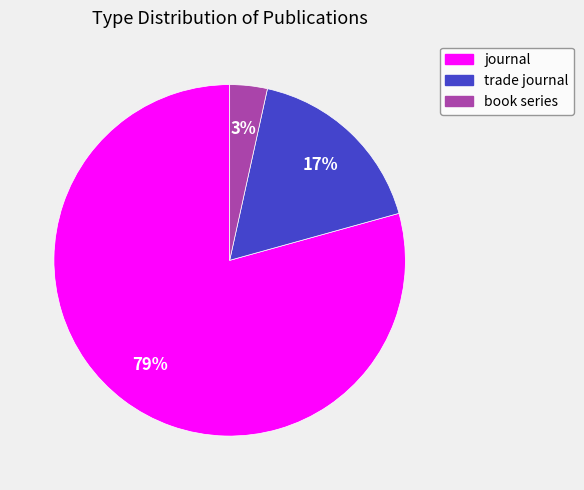

Which slice represents more than half of the pie?

journal